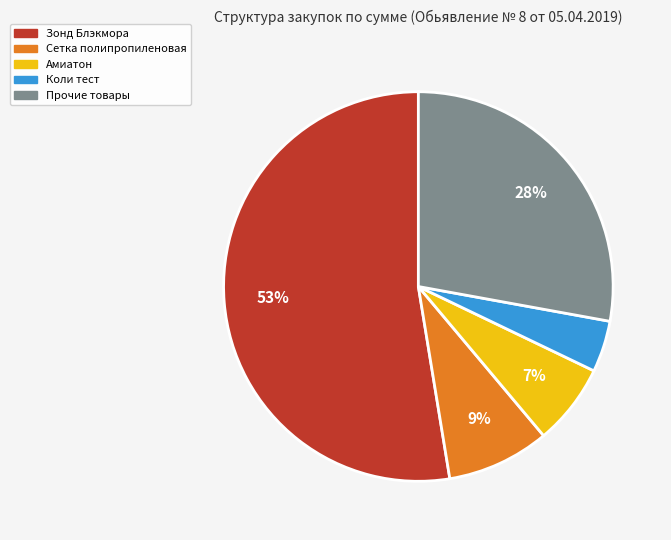

The Коли тест slice represents 4% of the pie. True or false?

True